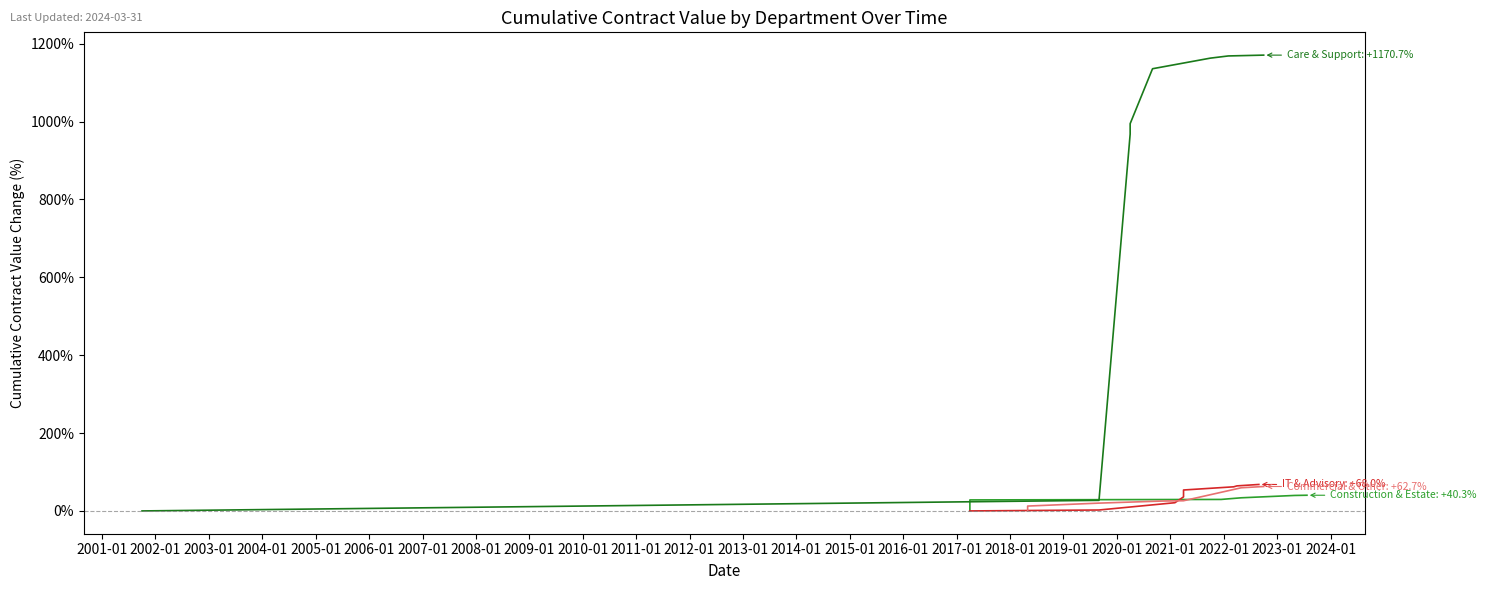

List the series in order of their peak value, highest first.

Care & Support, IT & Advisory, Commercial & Other, Construction & Estate